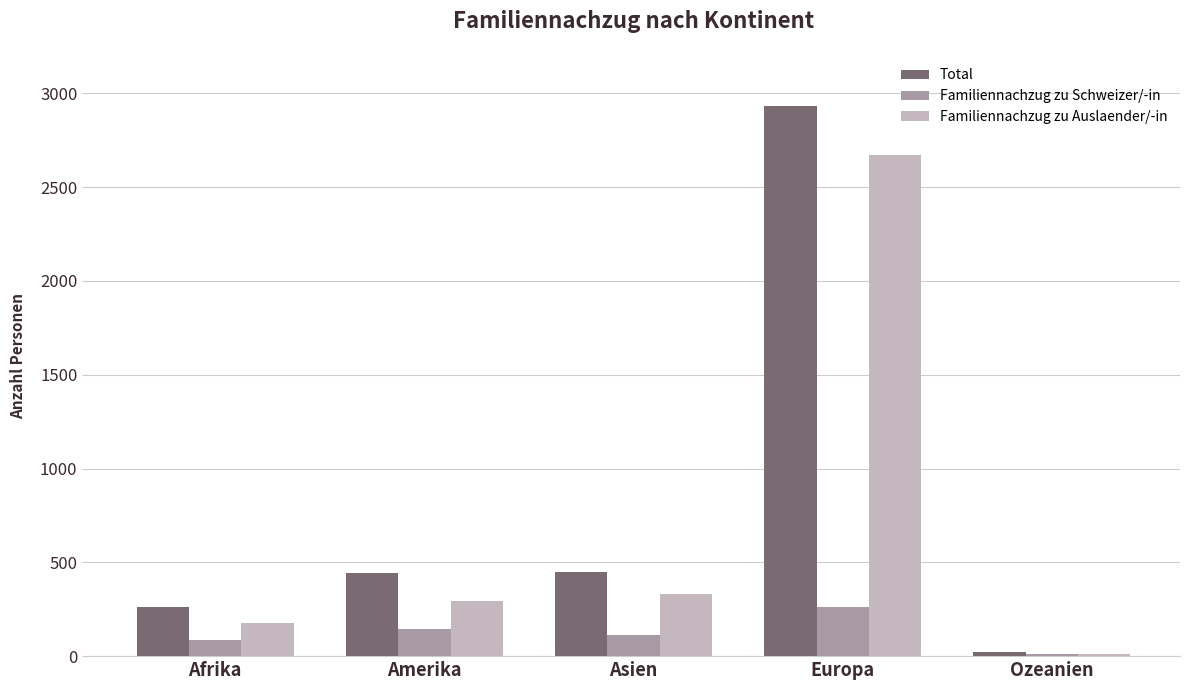

Between Afrika and Ozeanien, which series saw the biggest shift?

Total